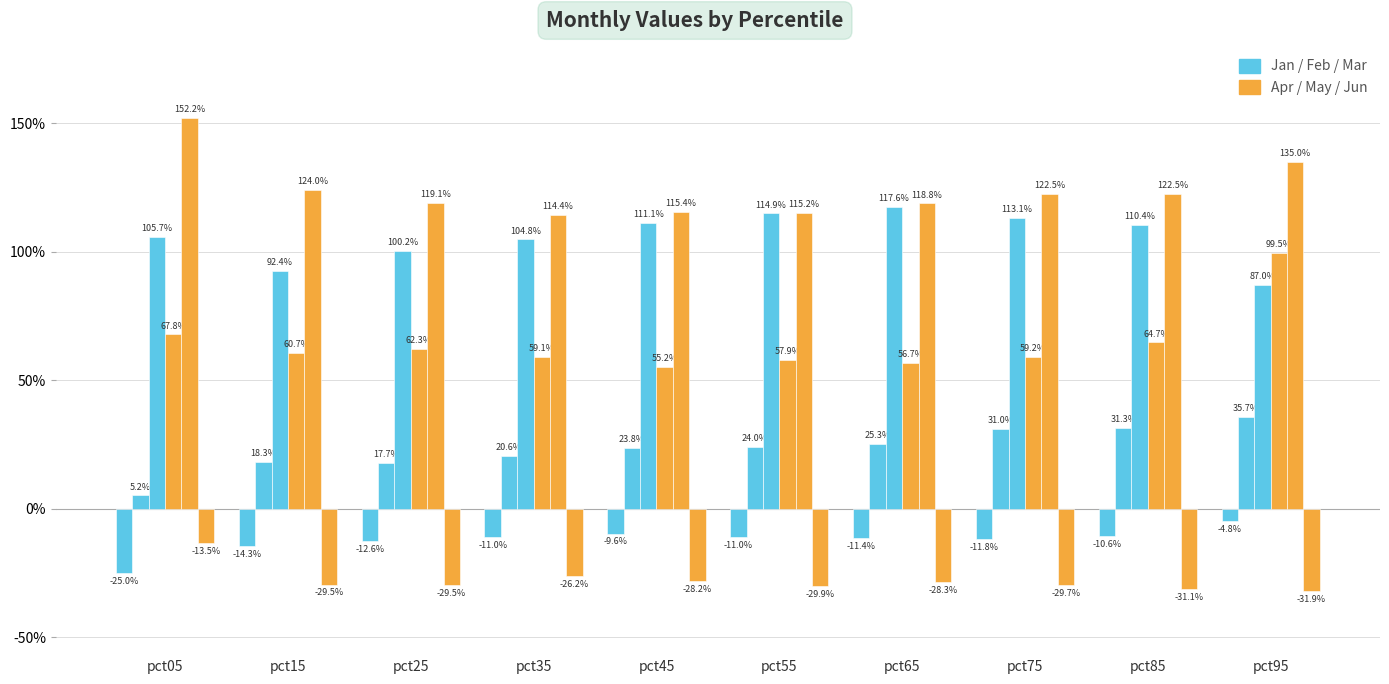

The value of May at pct45 is 0.6. True or false?

False